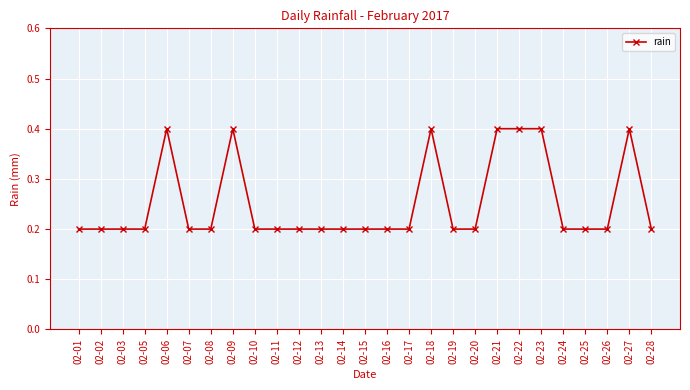

What is the smallest value displayed?

0.2